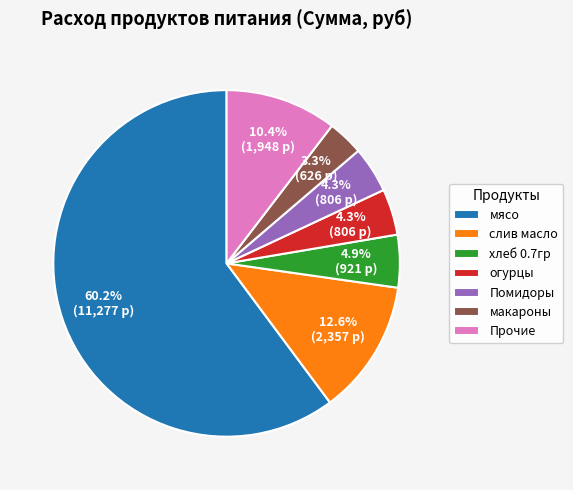

Between слив масло and огурцы, which is larger?

слив масло